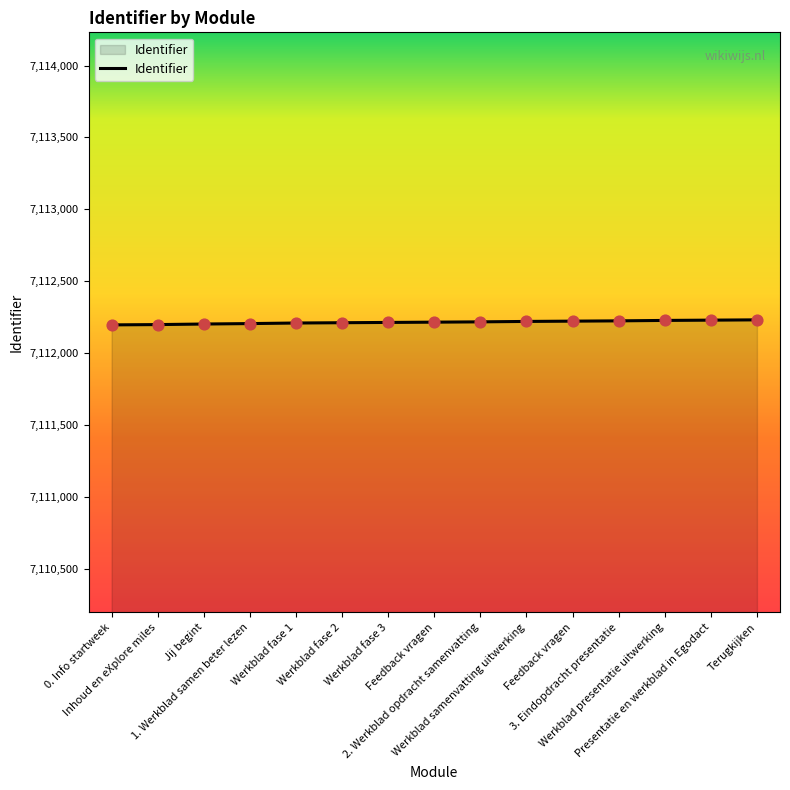

Between Werkblad samenvatting uitwerking and 0. Info startweek, which is larger?

Werkblad samenvatting uitwerking